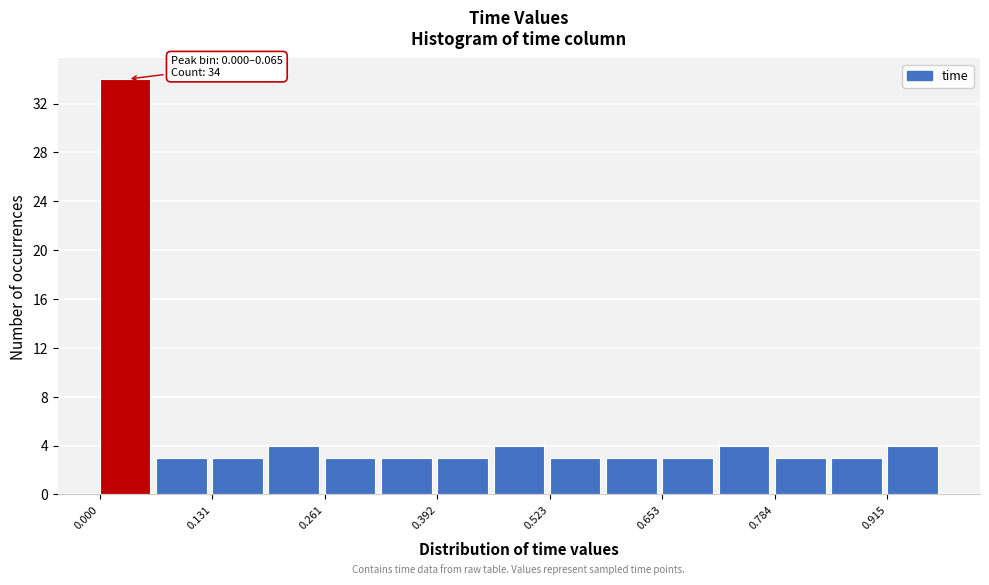

Read against the x-axis, roughly where is the centre of the tallest bar?

0.02